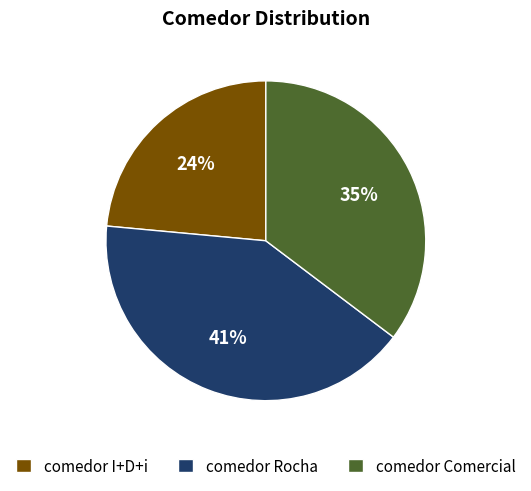

To the nearest percent, what percentage of the pie is comedor I+D+i?

24%